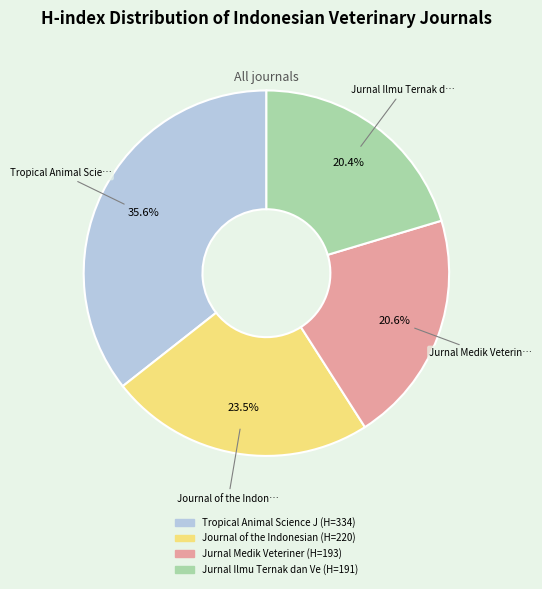

Is there any slice that represents more than half of the pie?

No